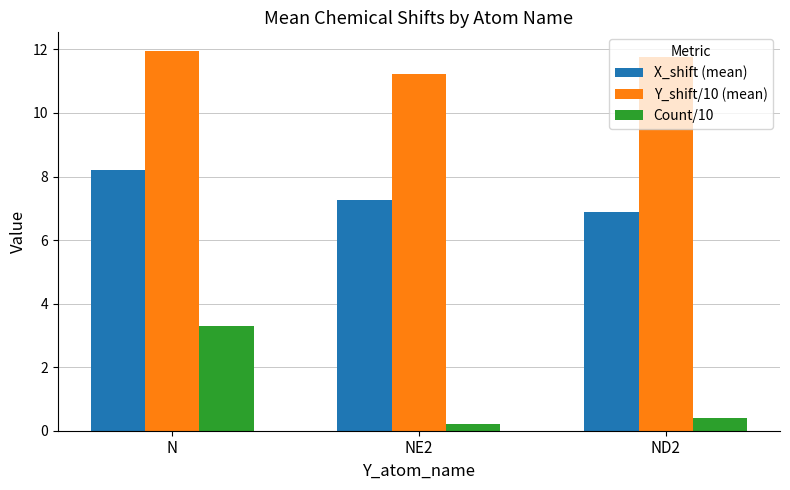

What is the label of the 2nd bar from the right?

NE2